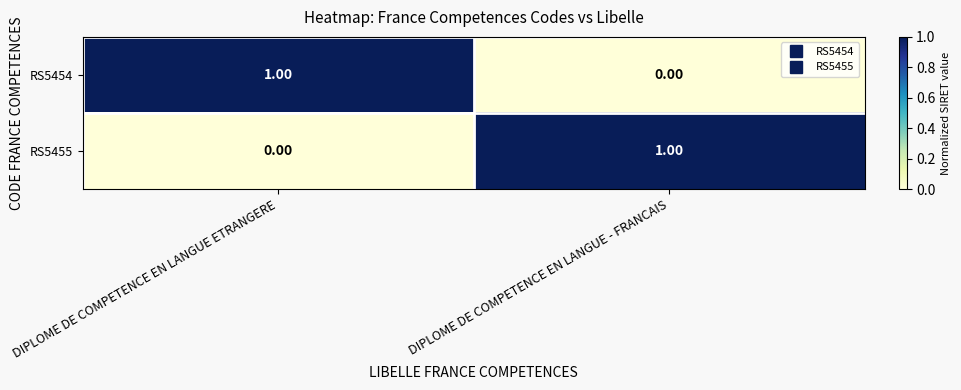

At which label does RS5454 reach its minimum?

DIPLOME DE COMPETENCE EN LANGUE - FRANCAIS